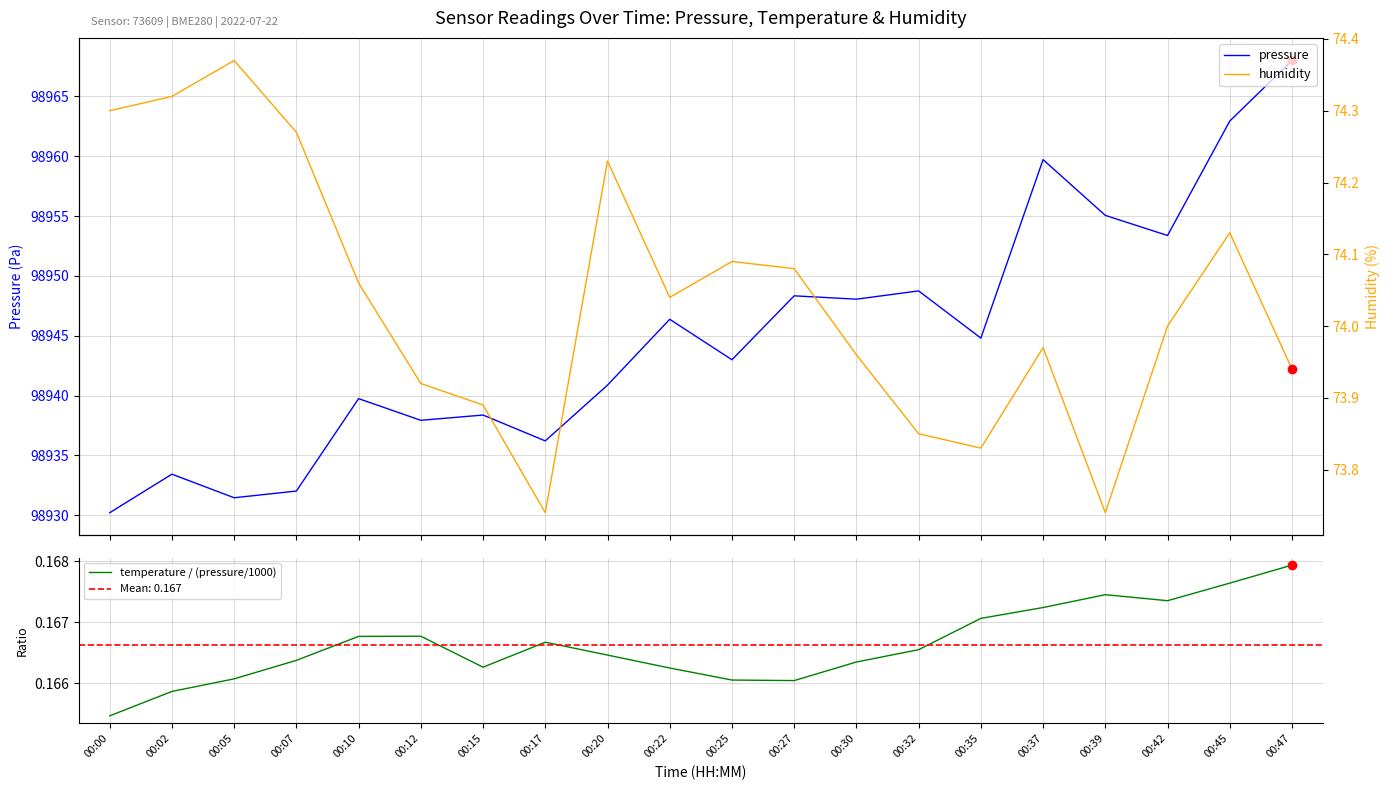

Which series changed the most between 00:27 and 00:47?

pressure